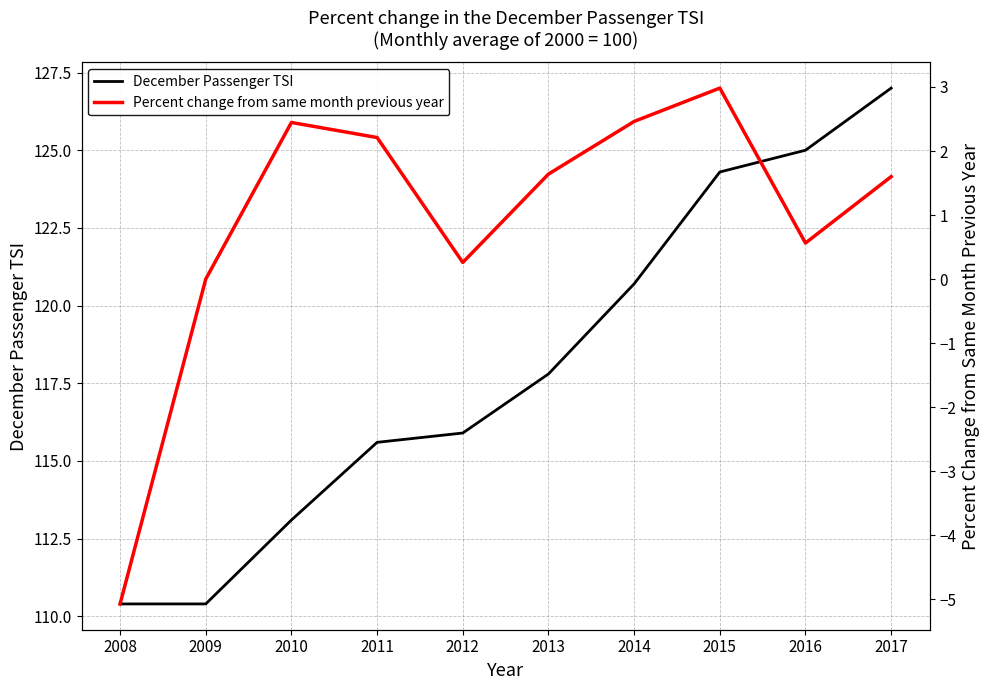

Reading left to right, transcribe all the data shown in this chart.

December Passenger TSI: 2008=110.4	2009=110.4	2010=113.1	2011=115.6	2012=115.9	2013=117.8	2014=120.7	2015=124.3	2016=125.0	2017=127.0
Percent change from same month previous year: 2008=-5.1	2009=0.0	2010=2.4	2011=2.2	2012=0.3	2013=1.6	2014=2.5	2015=3.0	2016=0.6	2017=1.6